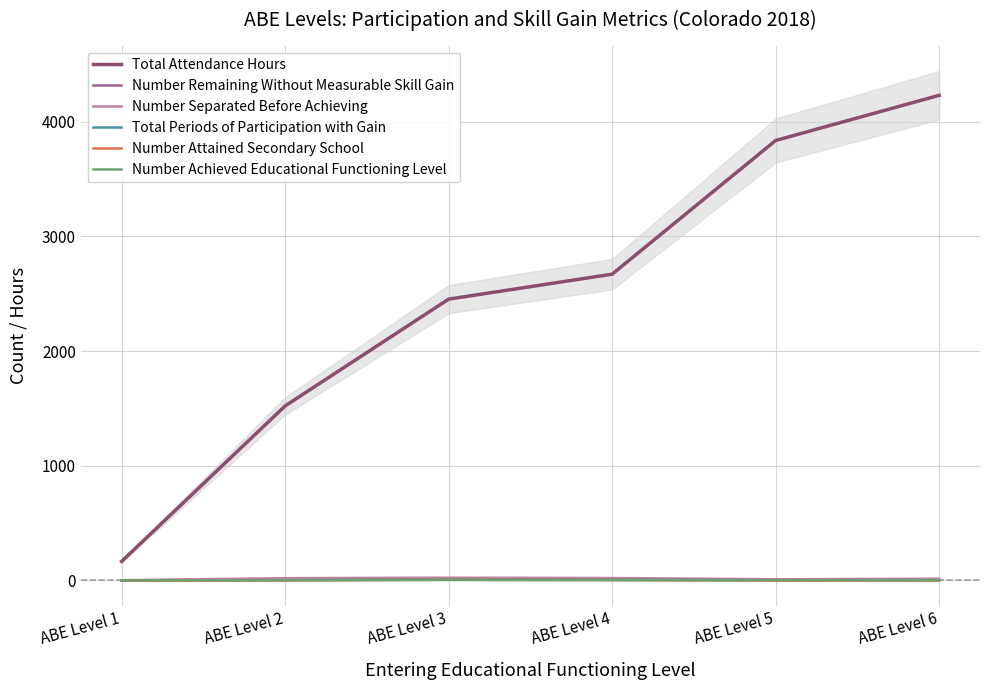

What is the average value of the Number Achieved Educational Functioning Level series?

2.3